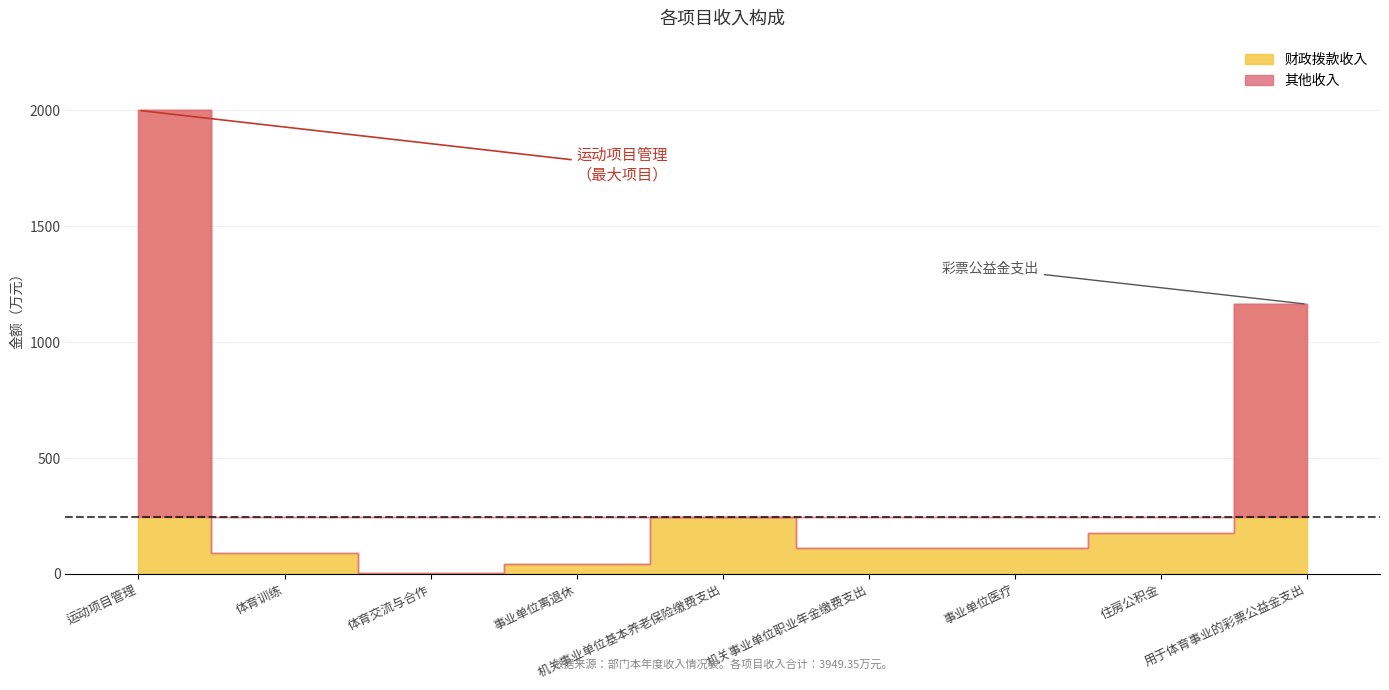

What are all the series names shown in the legend?

财政拨款收入, 其他收入